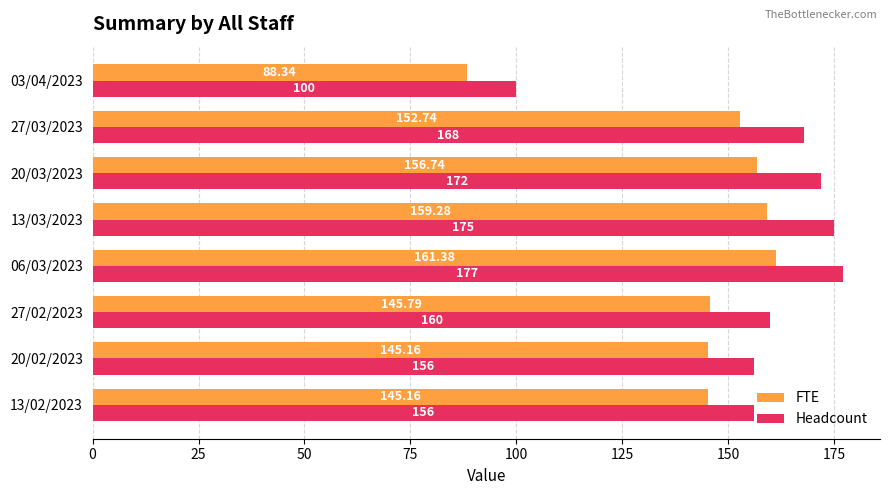

What is the difference between the FTE values at 03/04/2023 and 06/03/2023?

73.0